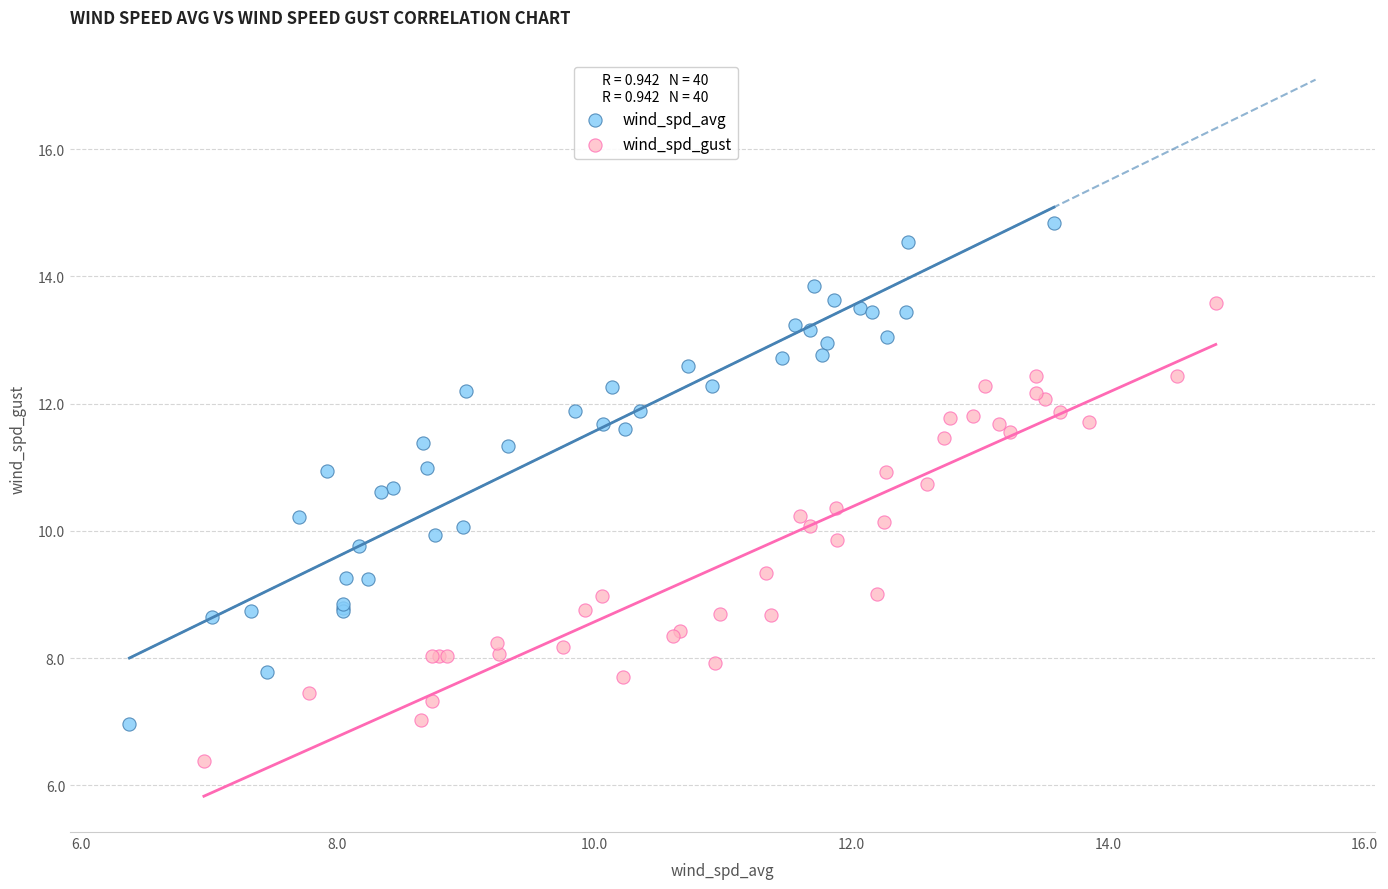

Which series reaches the minimum Y coordinate?

wind_spd_gust